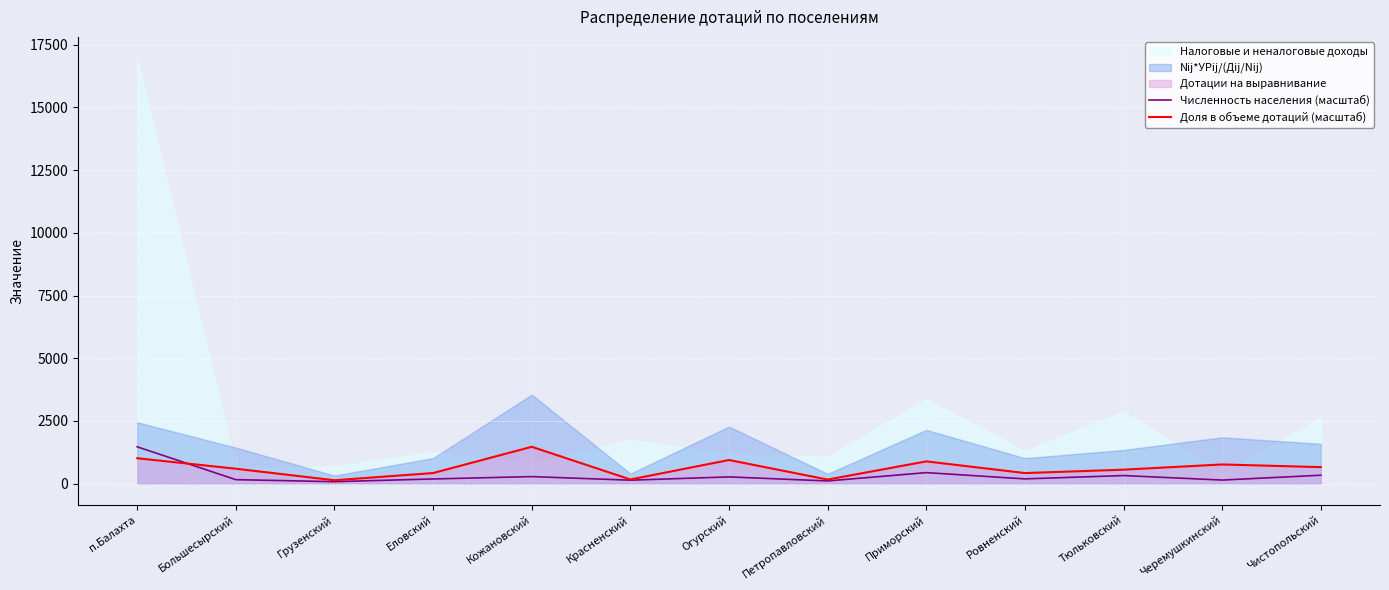

What is the highest value of the Численность населения (масштаб) series?

1466.4